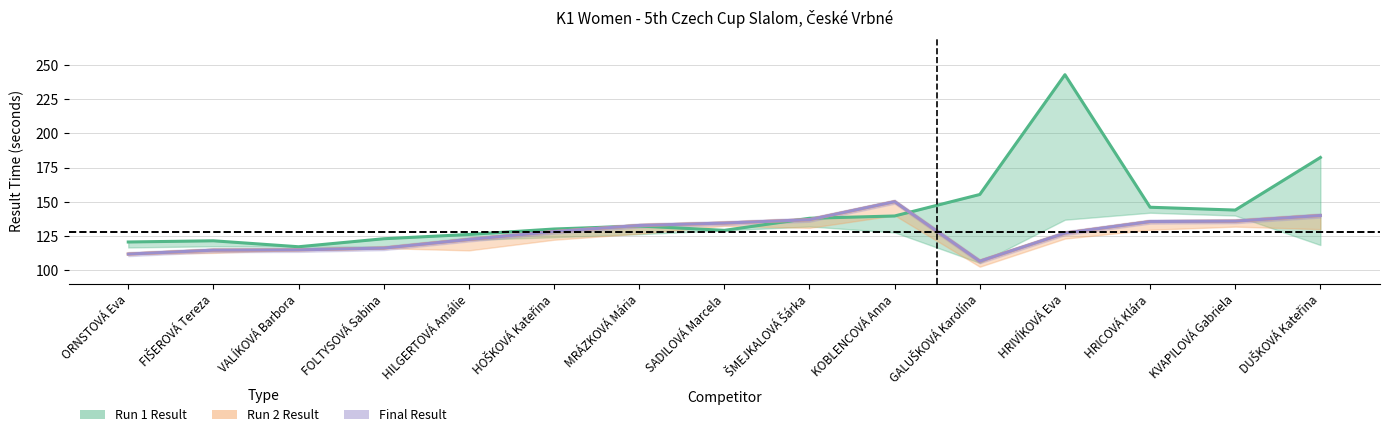

Is it true that Run 2 Result equals 135.6 at HRICOVÁ Klára?

True